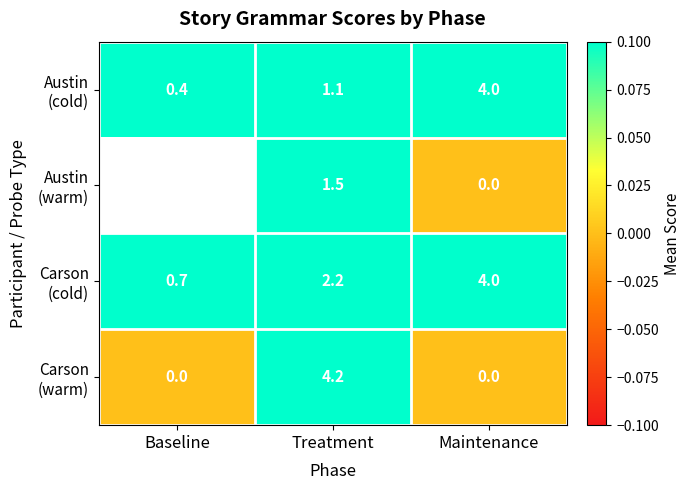

Which has a higher value, Baseline or Treatment?

Treatment